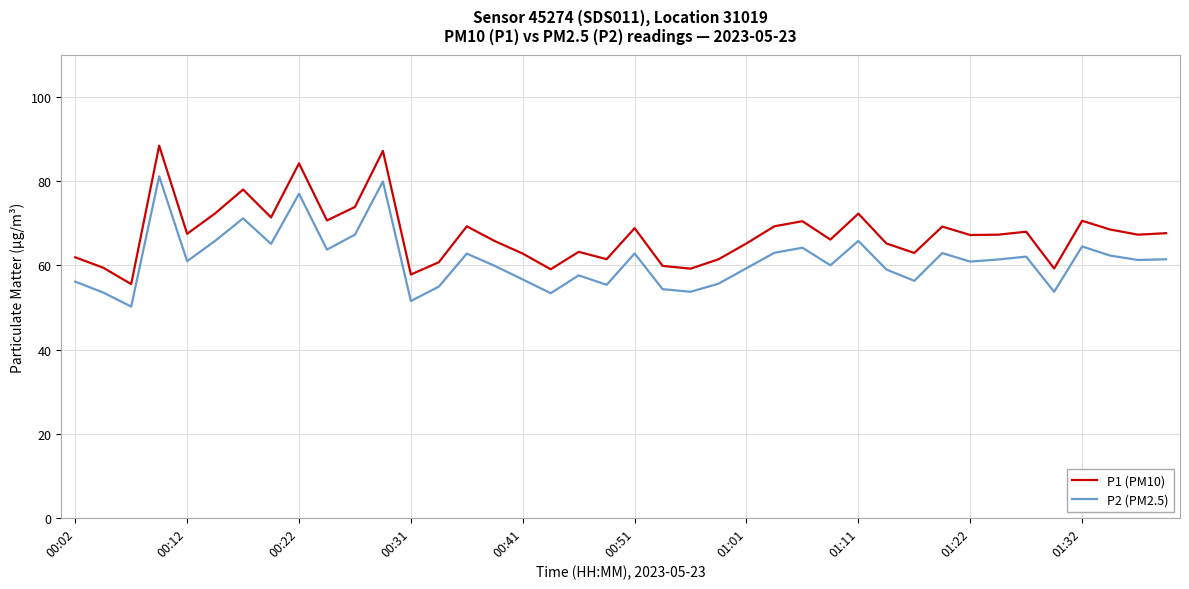

True or false: P1 (PM10) and P2 (PM2.5) cross at least once.

False